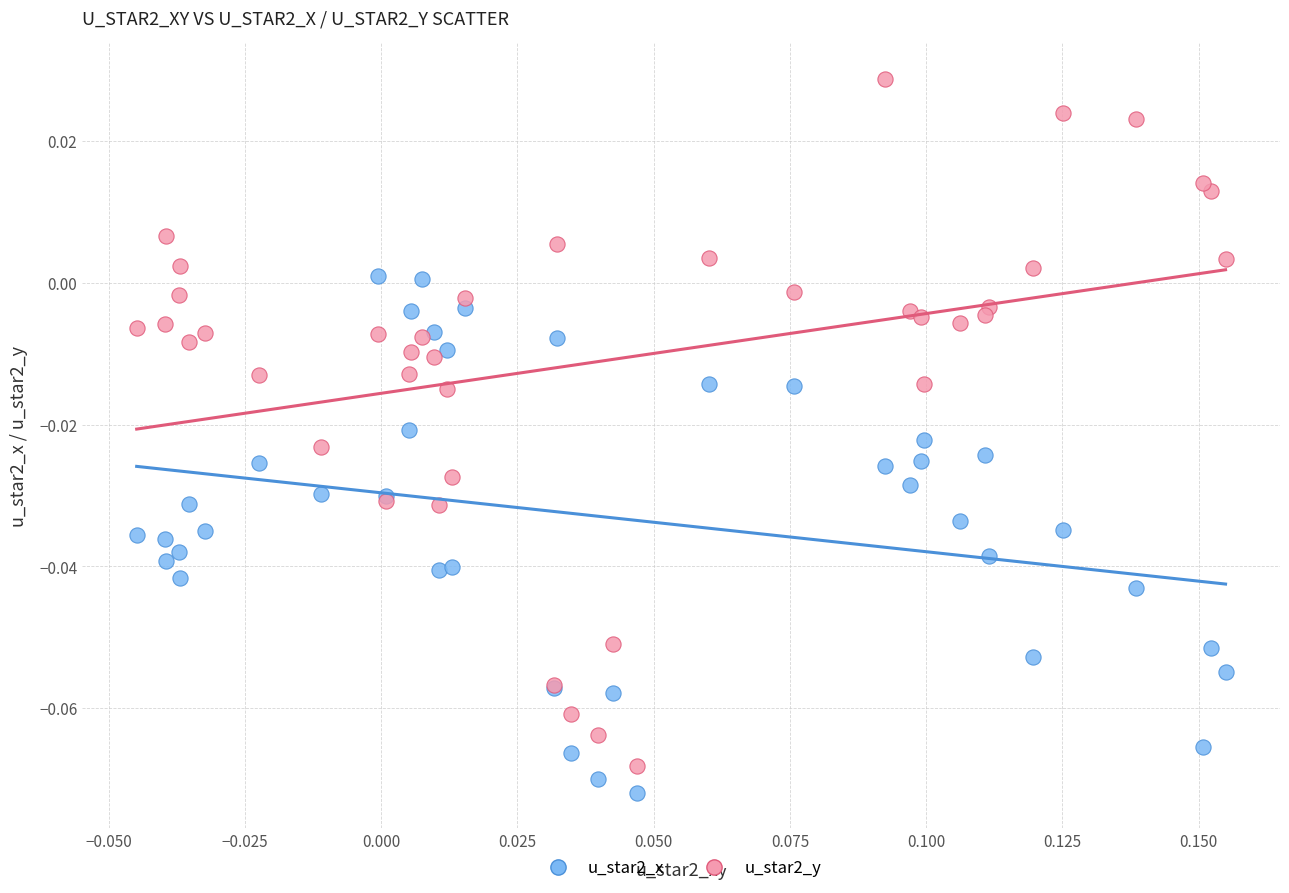

Which series reaches the minimum Y coordinate?

u_star2_x